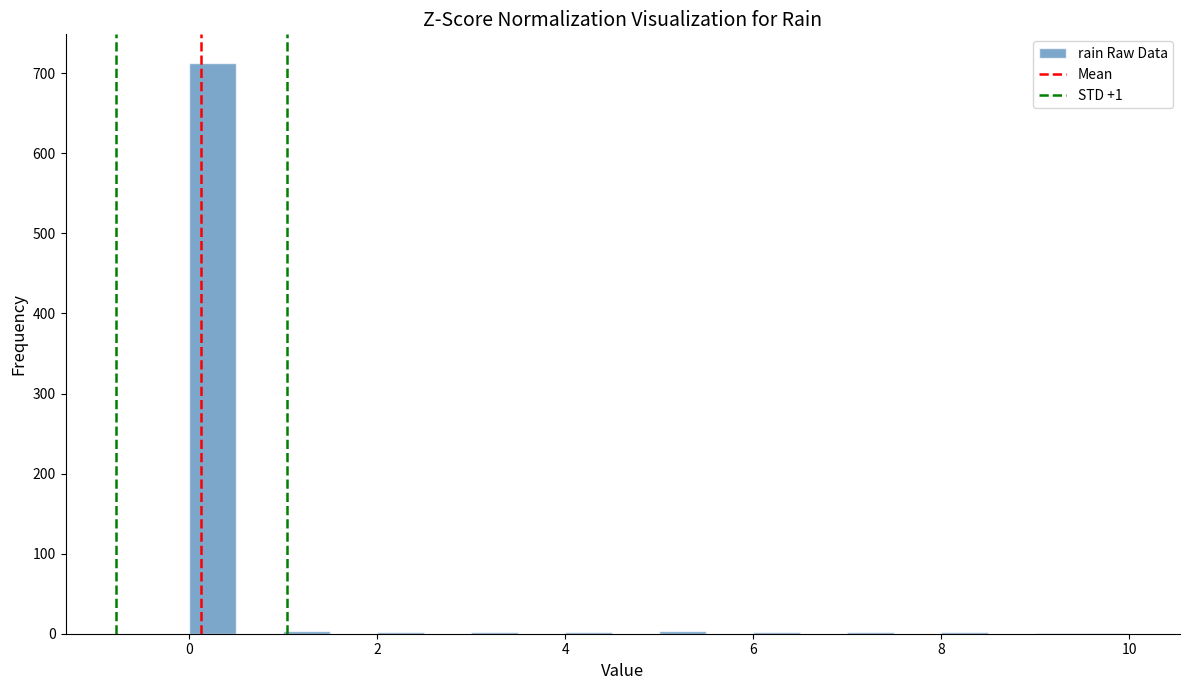

Around what value on the x-axis is the tallest bar? Give the approximate position of its centre, as read against the axis.

0.2